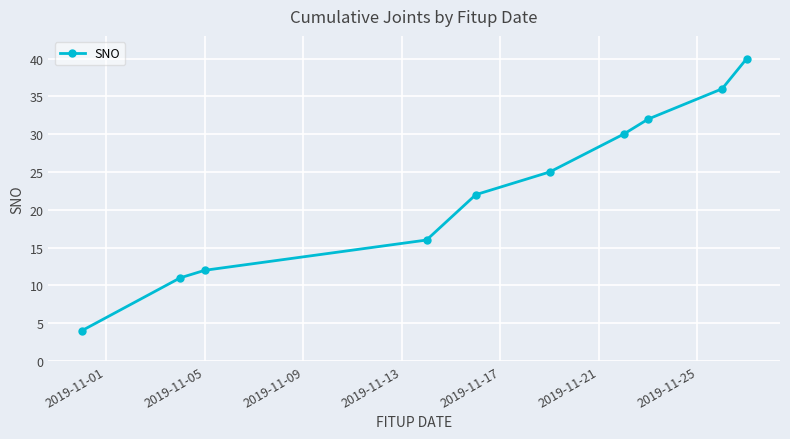

What is the value of the 10th point from the left?

40